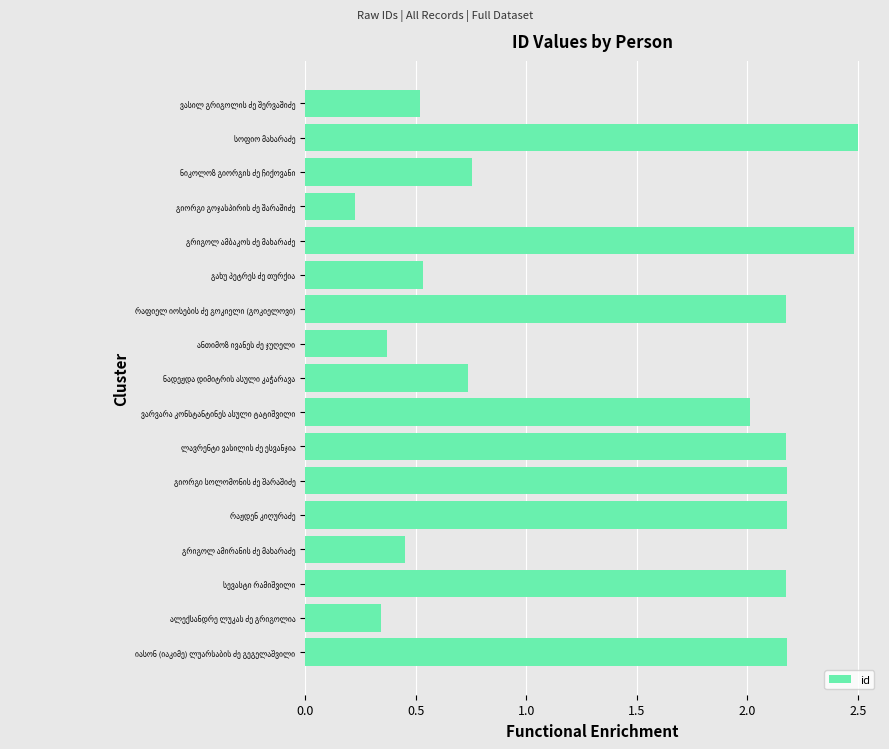

What is the difference between the maximum and second lowest values?

2.2